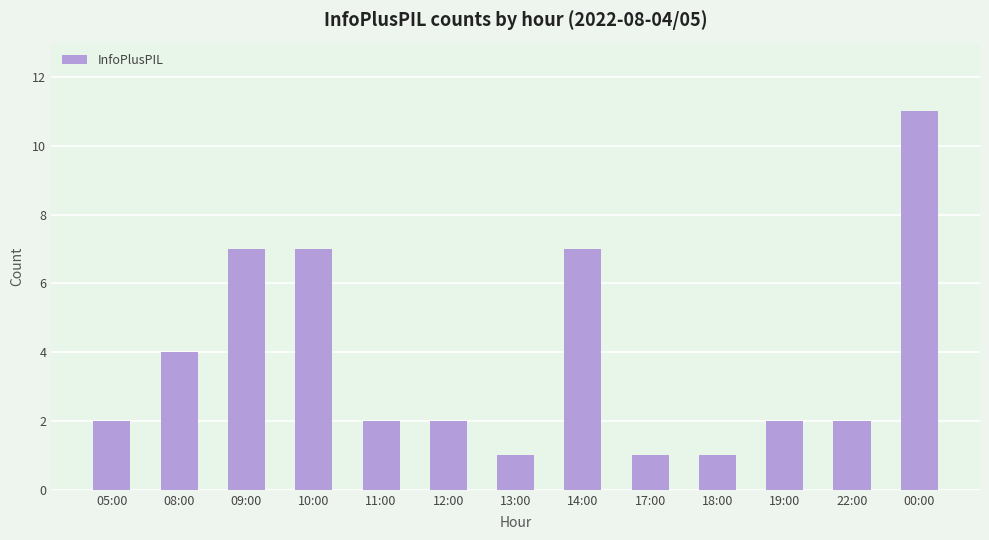

What is the smallest value displayed?

1